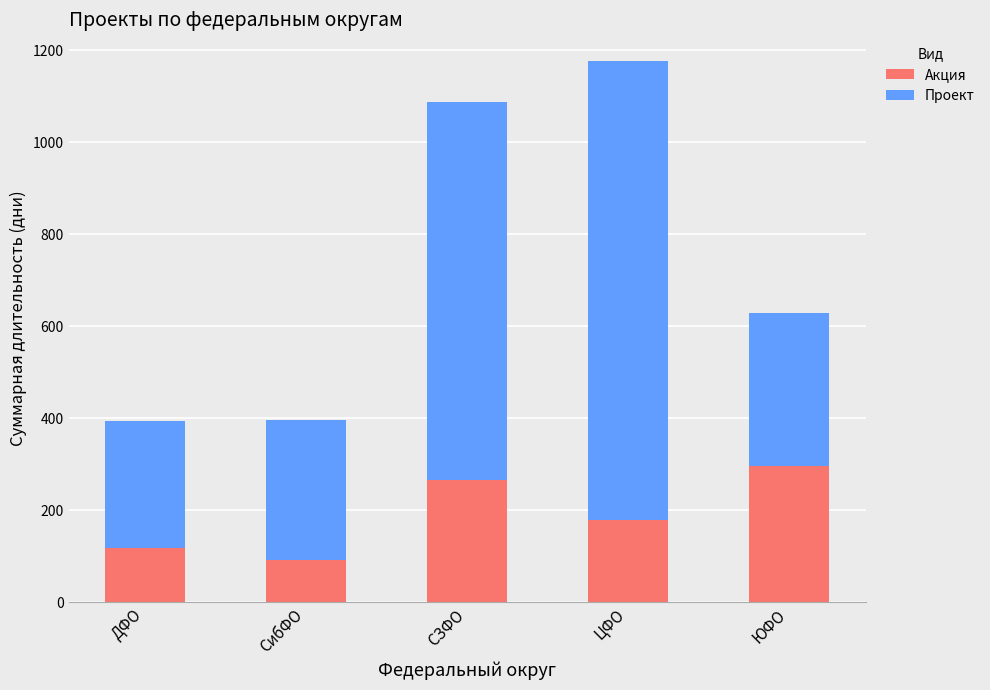

List the labels in order of Акция value, largest first.

ЮФО, СЗФО, ЦФО, ДФО, СибФО